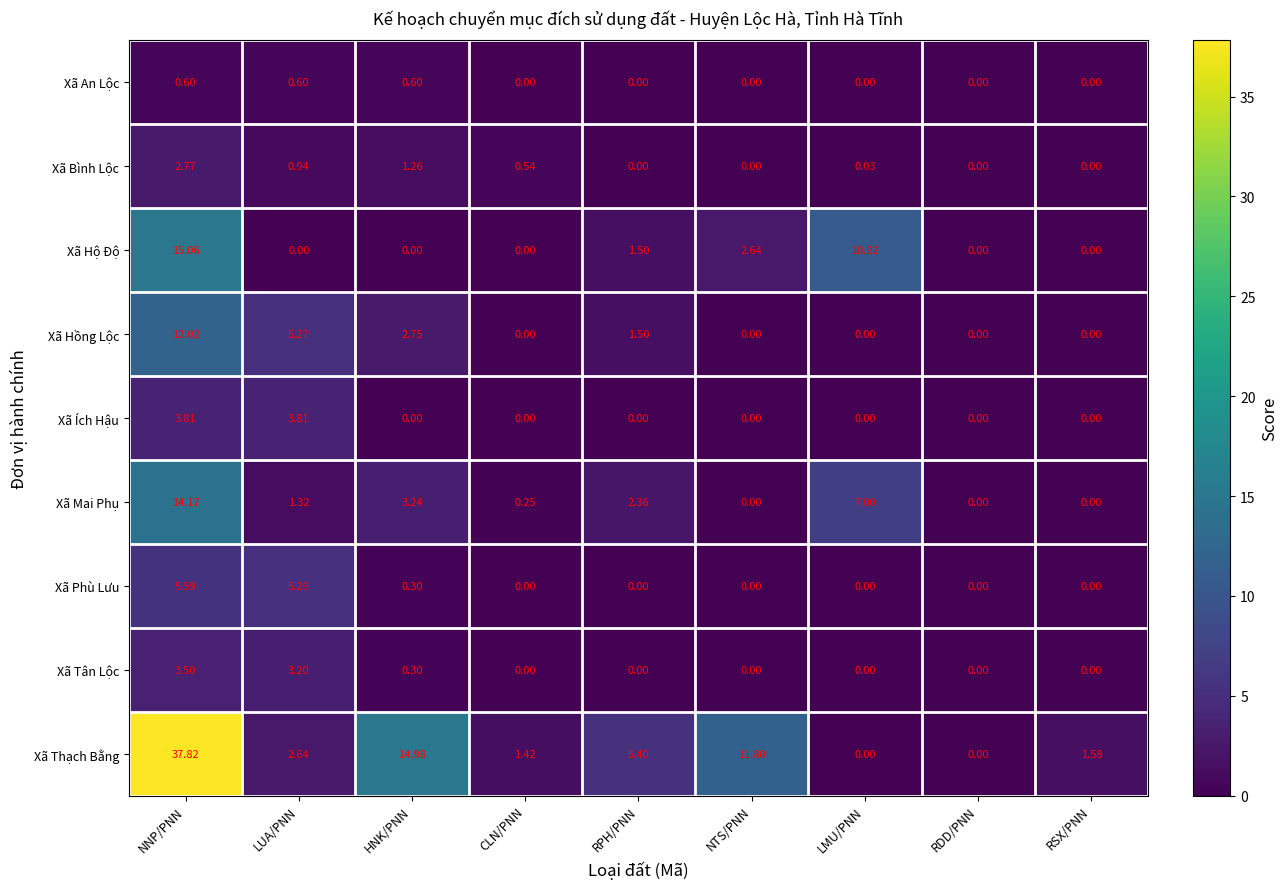

Which series has the largest range (max minus min)?

Xã Thạch Bằng